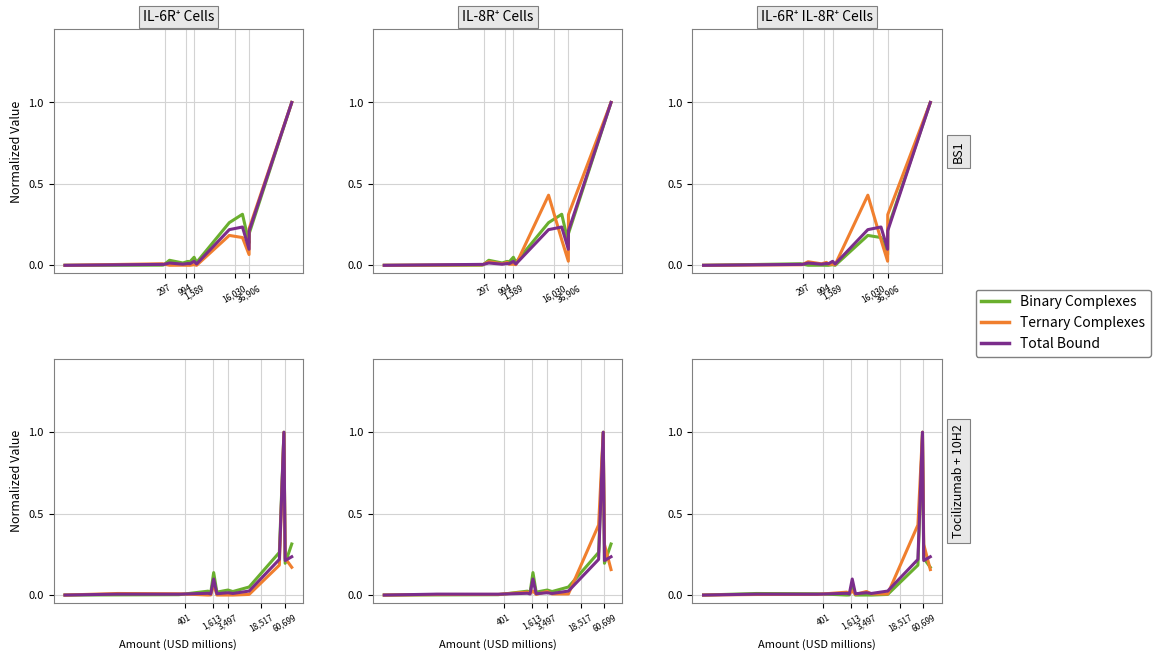

The value of Ternary Complexes at 3,497 is 0.0. True or false?

False